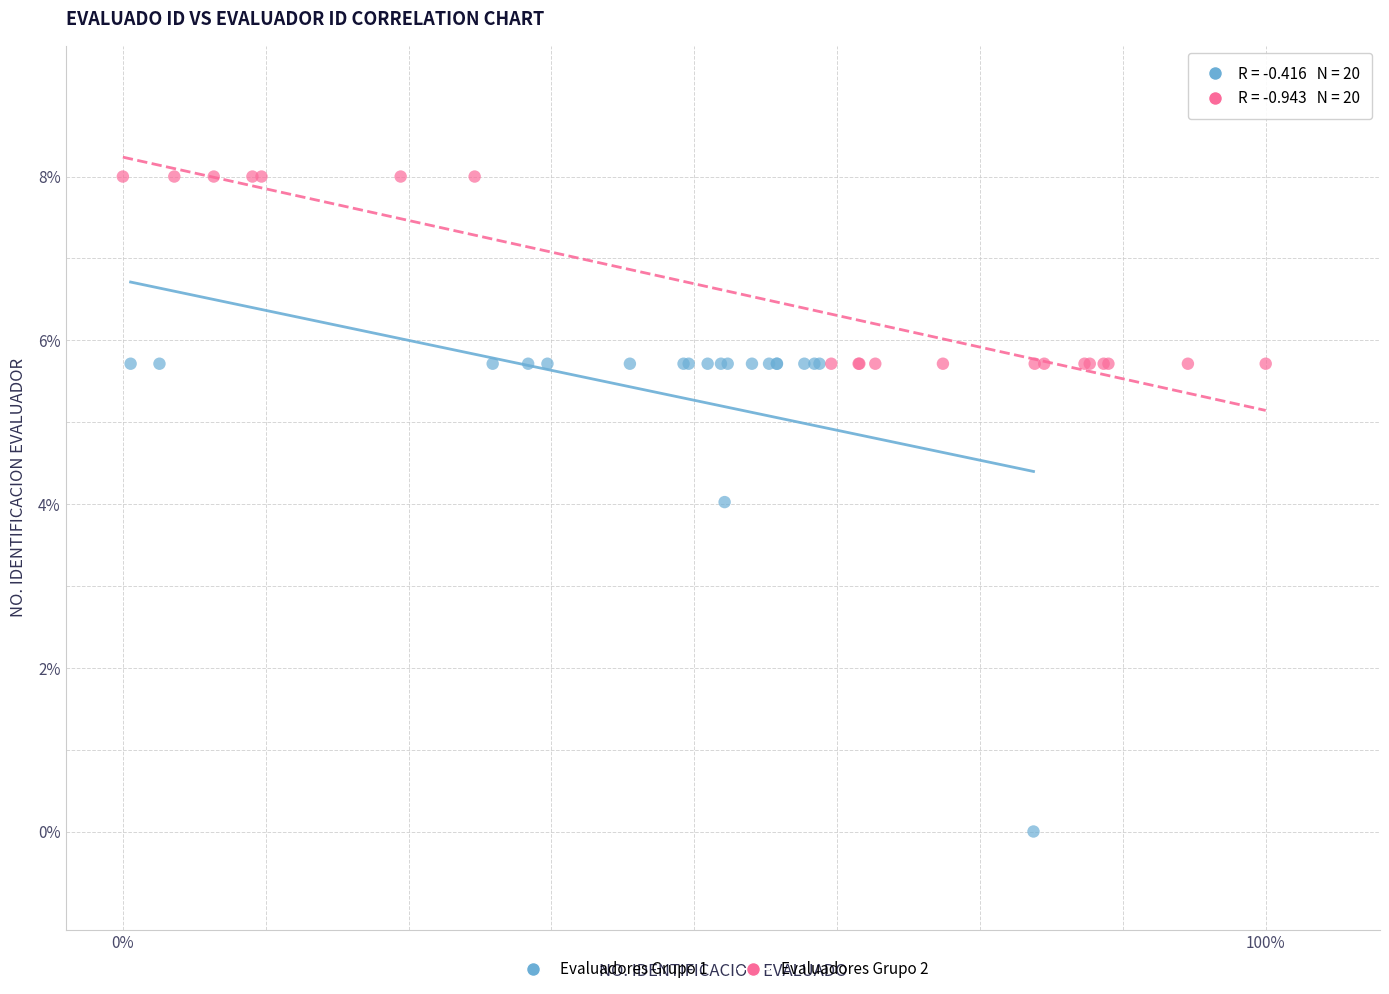

Which series has the widest spread of Y values?

Evaluadores Grupo 1